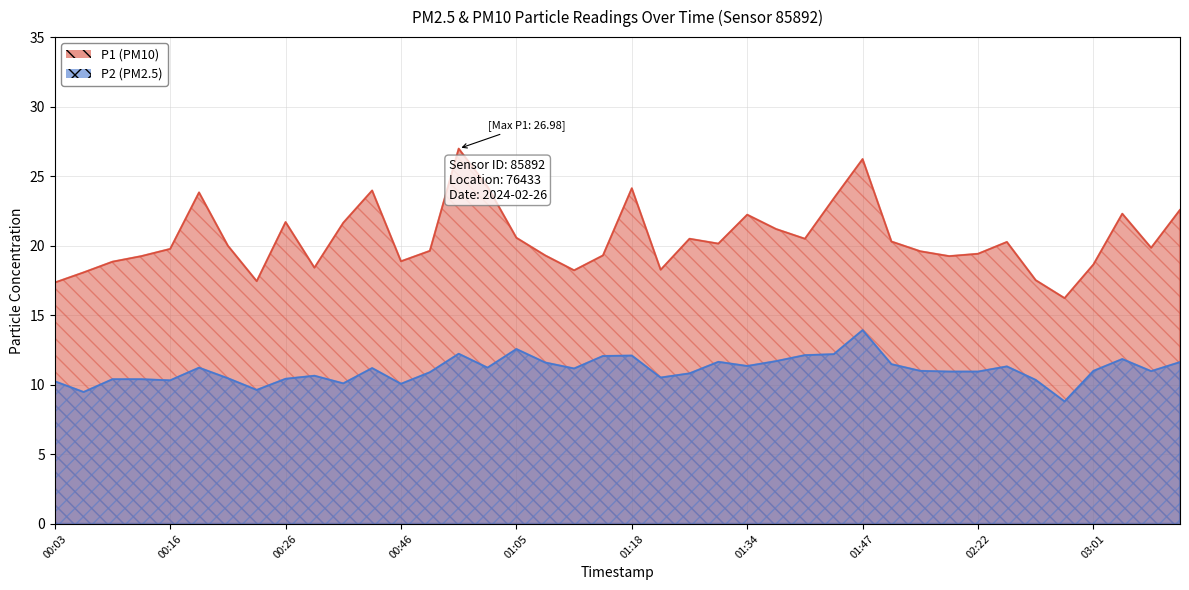

Is the value of P1 at 01:34 greater than the value of P2 at 00:35?

Yes